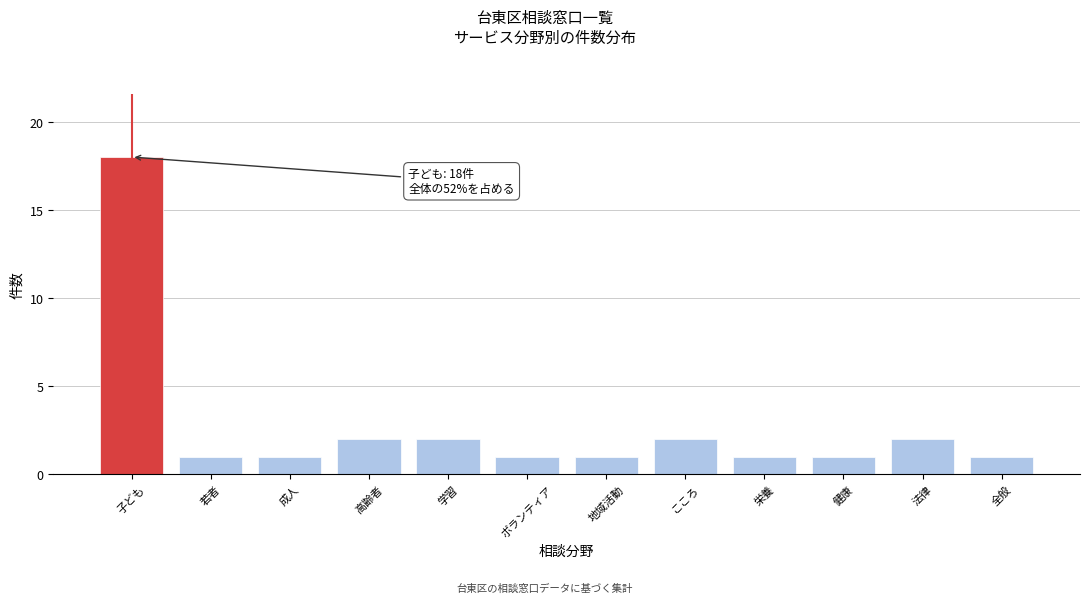

Reading left to right, transcribe all the data shown in this chart.

子ども=18	若者=1	成人=1	高齢者=2	学習=2	ボランティア=1	地域活動=1	こころ=2	栄養=1	健康=1	法律=2	全般=1